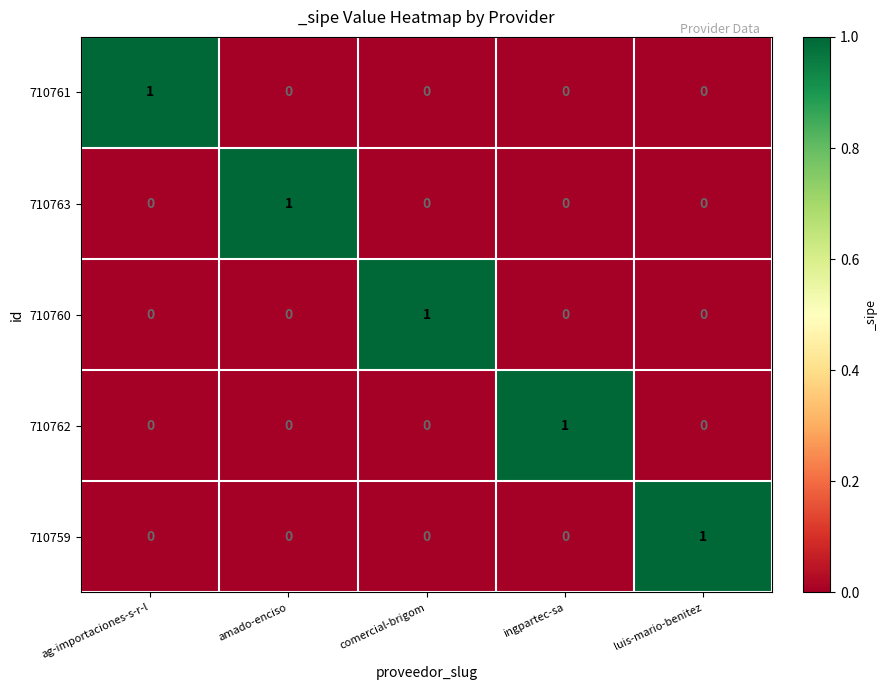

At how many categories does at least one series exceed 0?

5